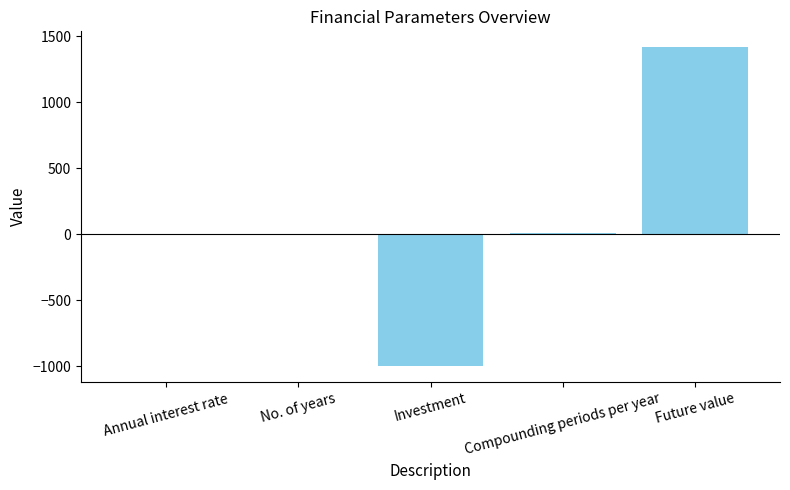

Between Investment and No. of years, which is larger?

No. of years